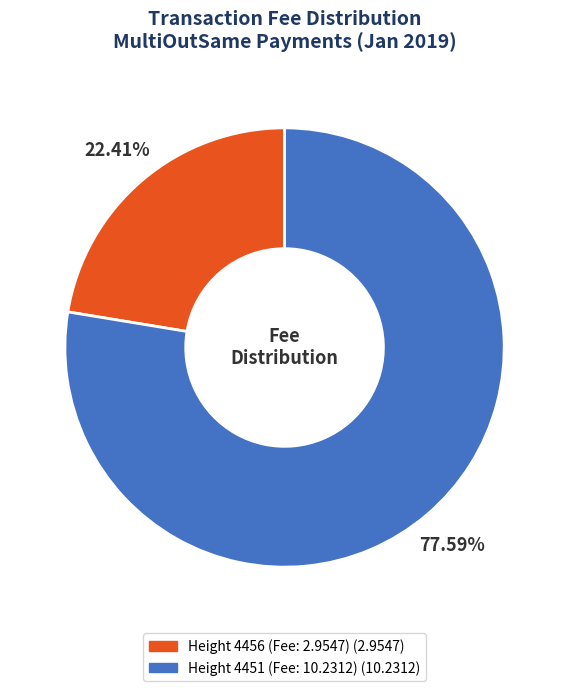

Which category has the biggest portion of the pie?

Height 4451 (Fee: 10.2312)